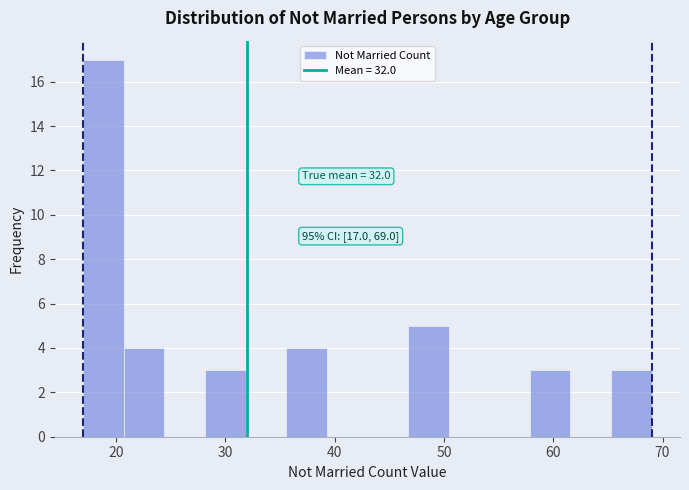

Around what value on the x-axis is the tallest bar? Give the approximate position of its centre, as read against the axis.

19